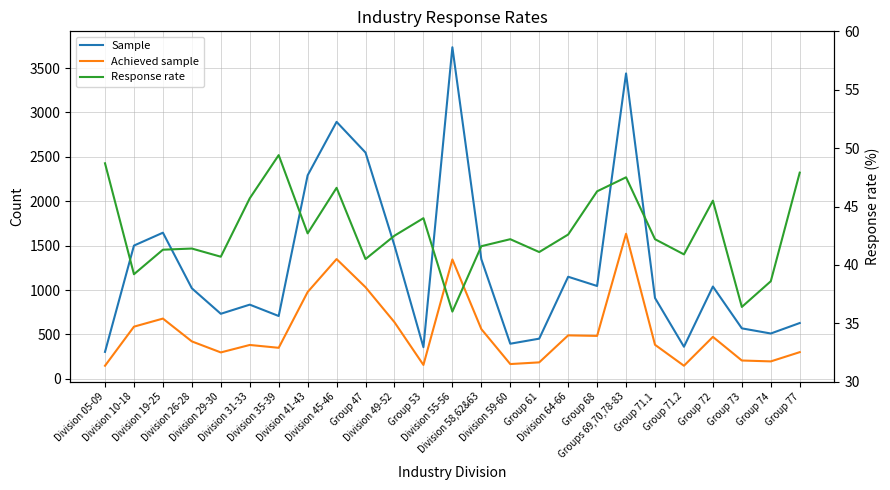

What is the value of the Achieved sample point at the 5th from the left?

298.0